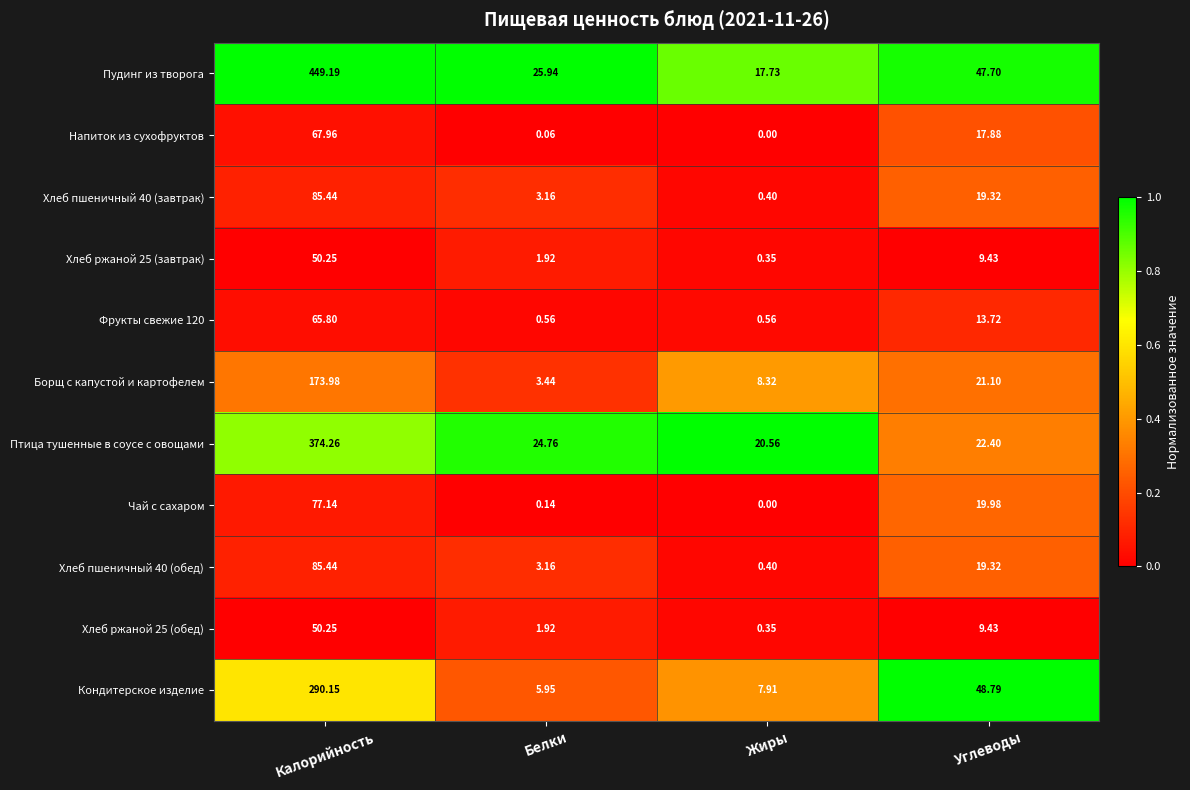

What is the spread (max minus min) of values at Белки?

25.9